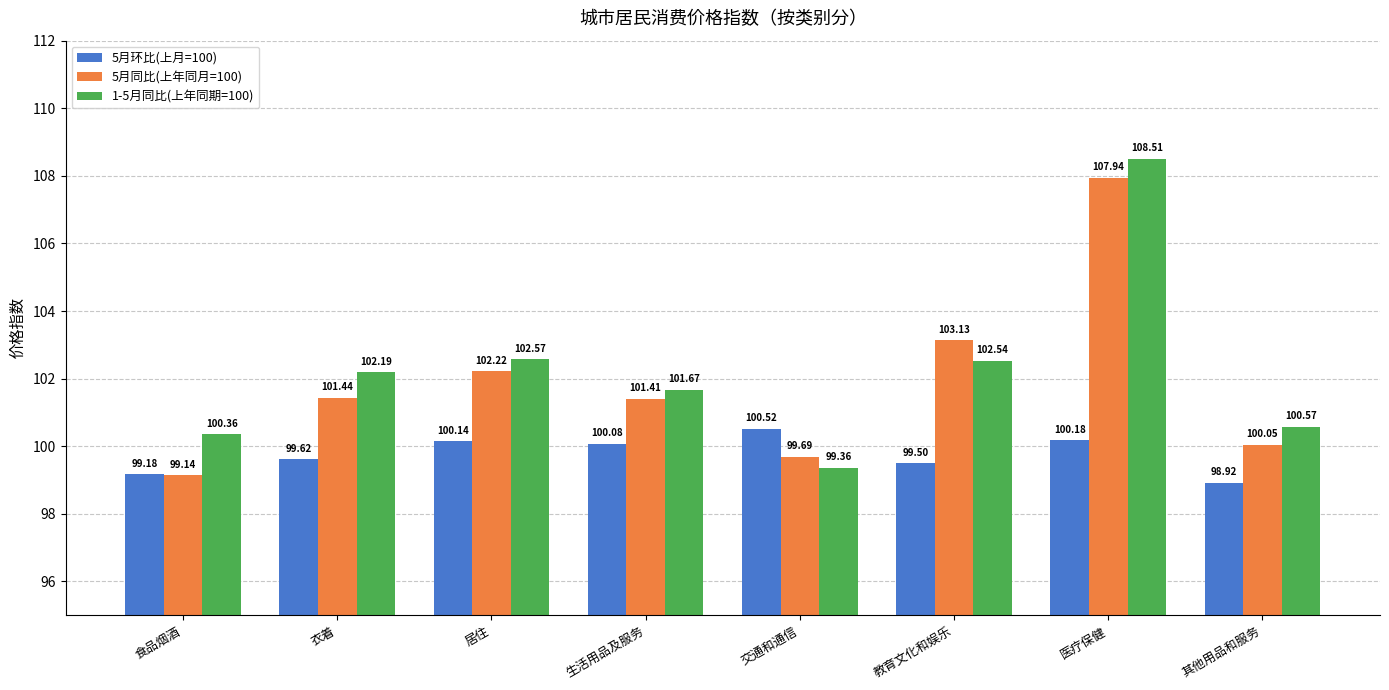

What is the approximate value of 5月同比(上年同月=100) at 衣着?

101.4